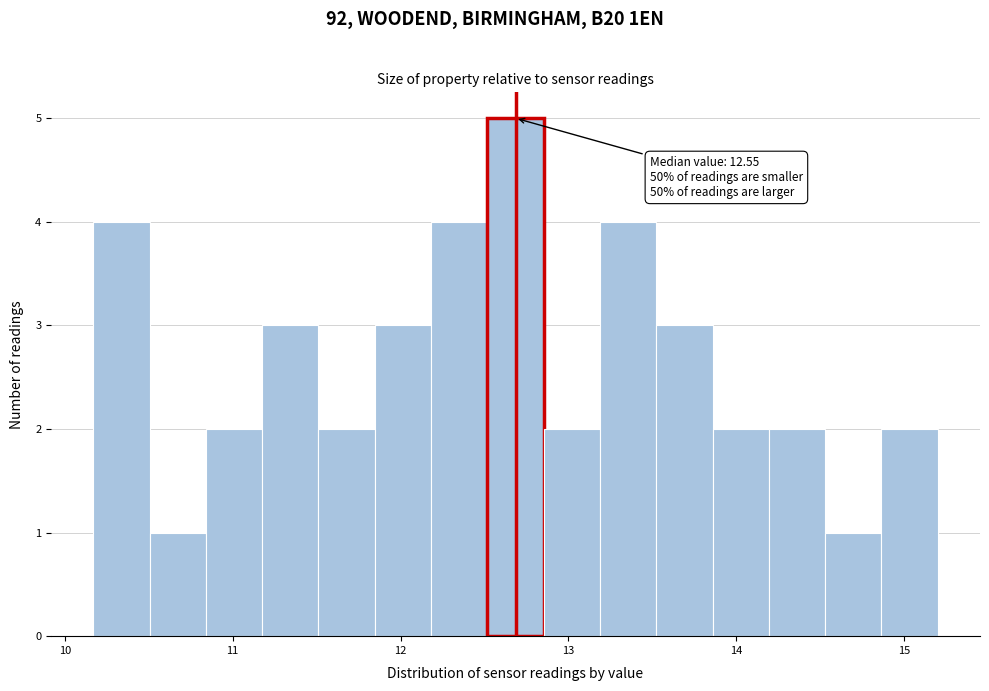

Around what value on the x-axis is the tallest bar? Give the approximate position of its centre, as read against the axis.

12.7